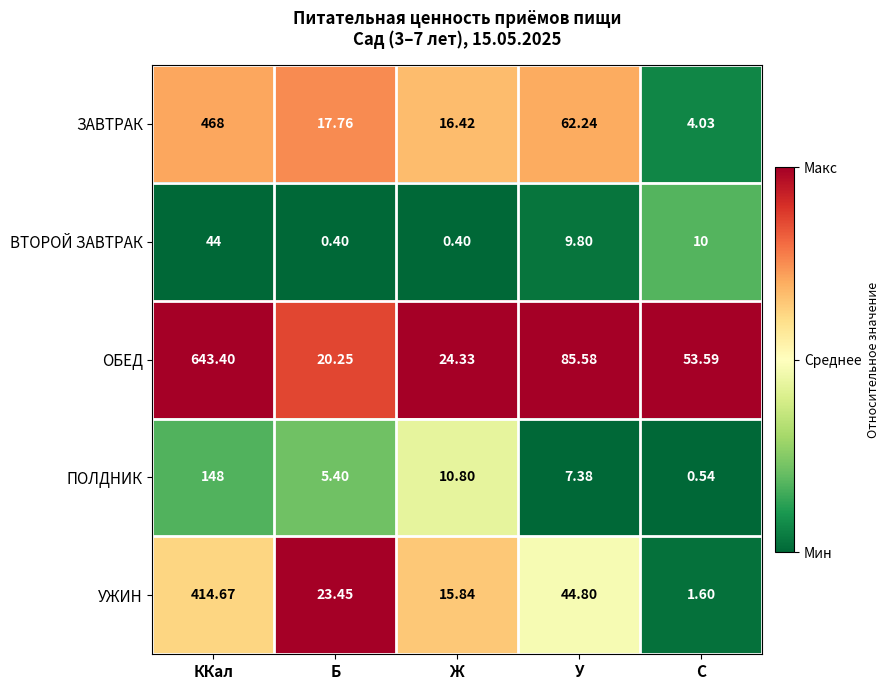

Which series has the largest total across all categories?

ОБЕД